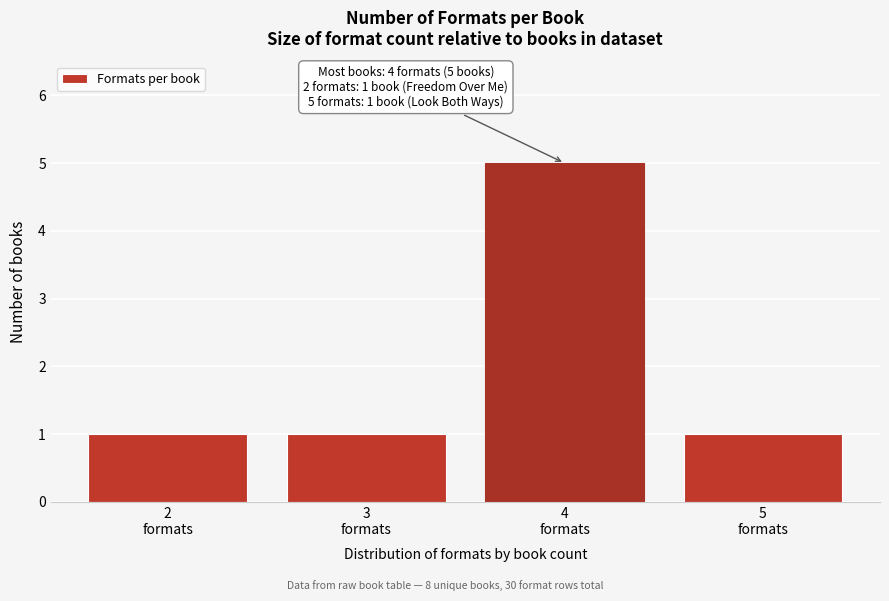

Reading left to right, list all the values displayed in this chart.

1	1	5	1